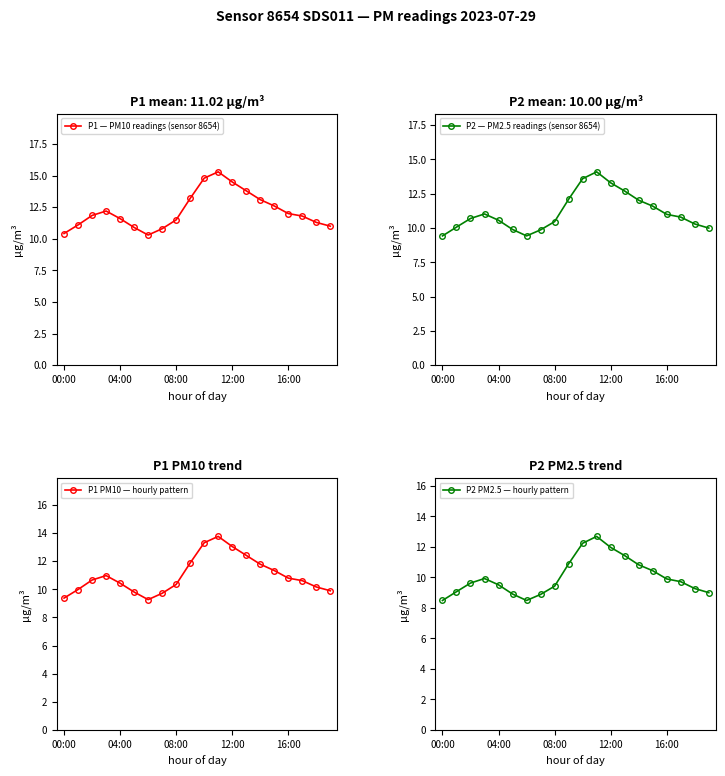

True or false: P1 — PM10 readings (sensor 8654) has more than 1 points higher than both neighbors.

True